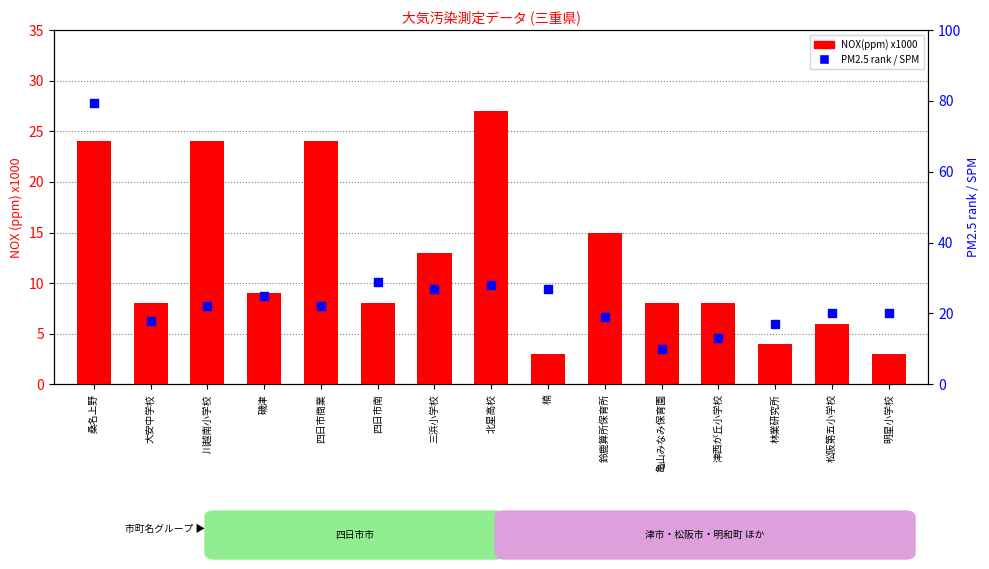

What is the total value across all series at 四日市商業?

46.0